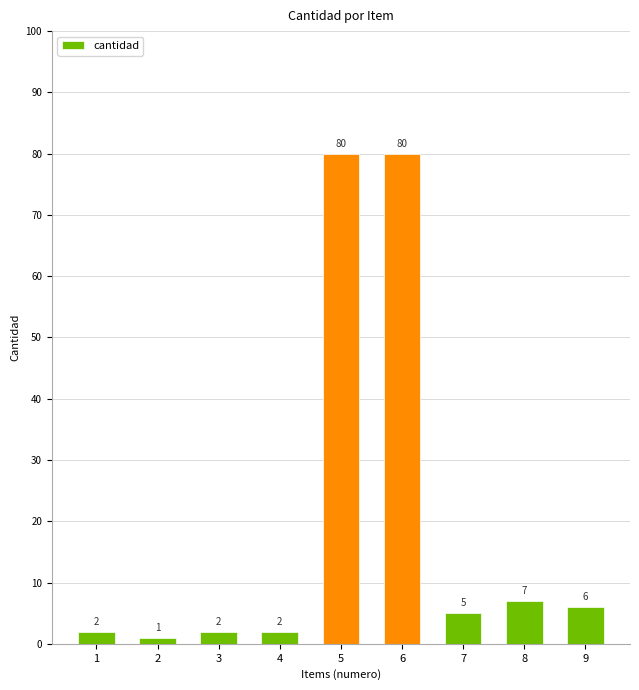

How many values are below 5?

4